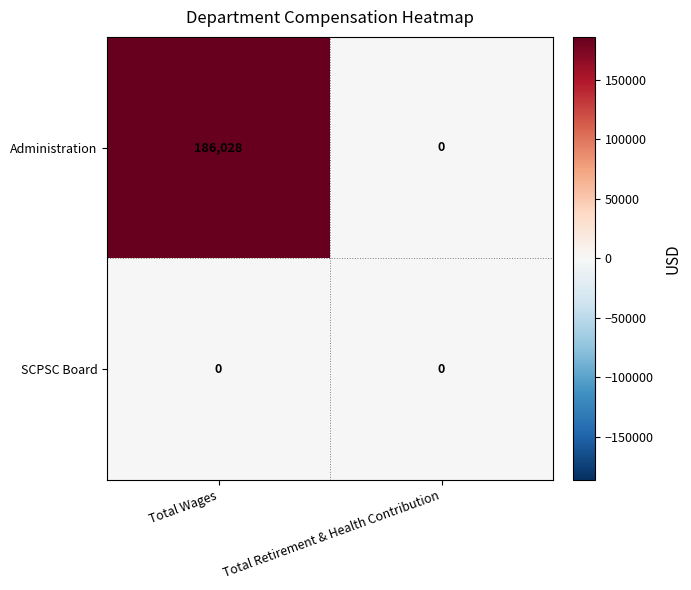

At how many categories does at least one series exceed 53189?

1